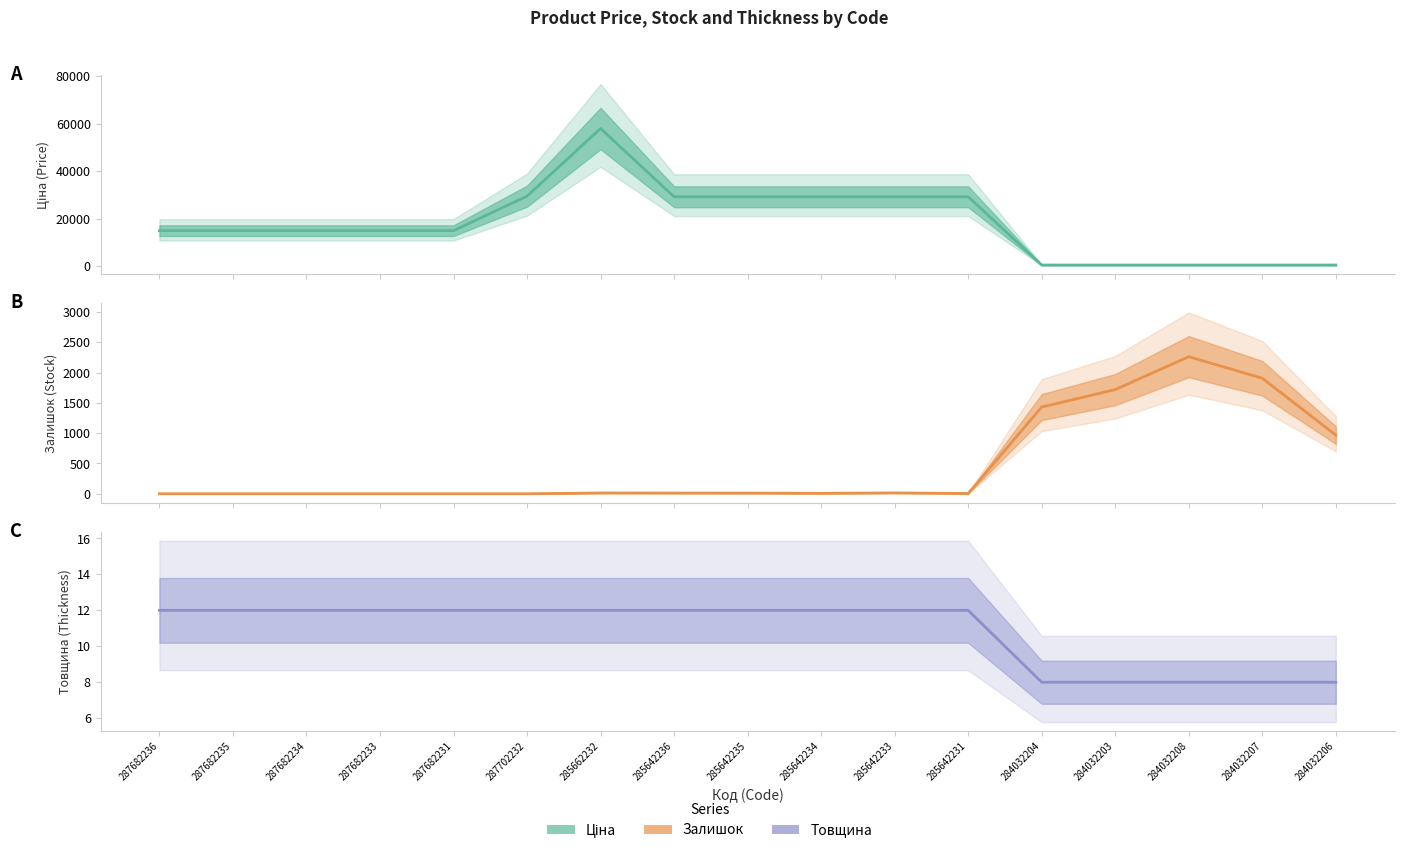

At which label does Залишок (mean) first exceed 11?

285662232